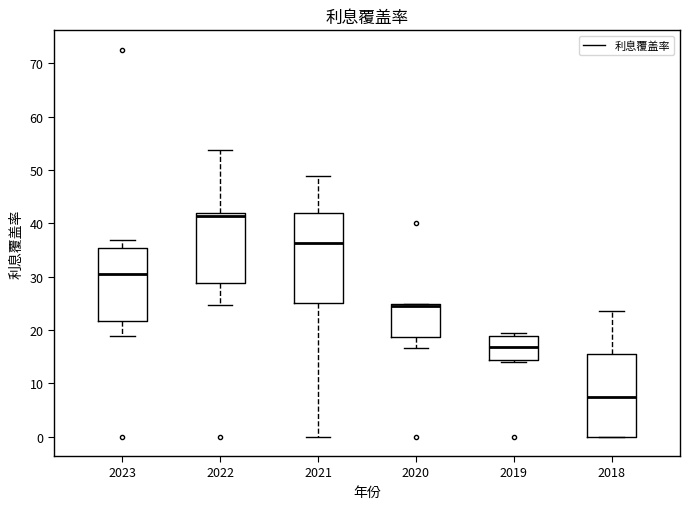

Reading left to right, transcribe this box plot: for each box, give where its median line is, the range the box spans, and where its two whiskers end, as read against the y-axis. The values are not printed on the chart, so give them approximately, as read against the axis.

2023: median 31, box 22 to 35, whiskers 19 to 37
2022: median 41, box 29 to 42, whiskers 25 to 54
2021: median 36, box 25 to 42, whiskers 0 to 49
2020: median 25 (drawn on the box's upper edge), box 19 to 25, whiskers 17 to 25
2019: median 17, box 14 to 19, whiskers 14 (just below the box's lower edge) to 19 (just above the box's upper edge)
2018: median 7, box 0 to 16, whiskers 0 to 24